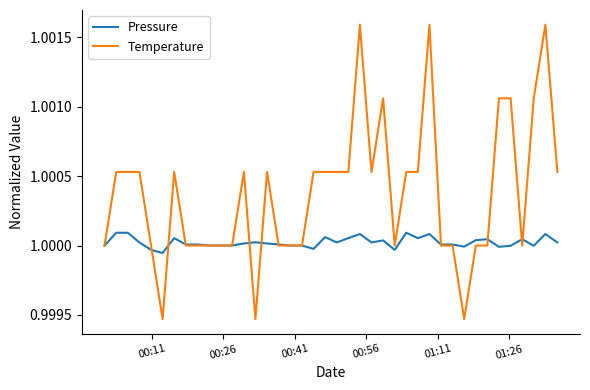

List the series in order of their overall mean, lowest first.

Pressure, Temperature